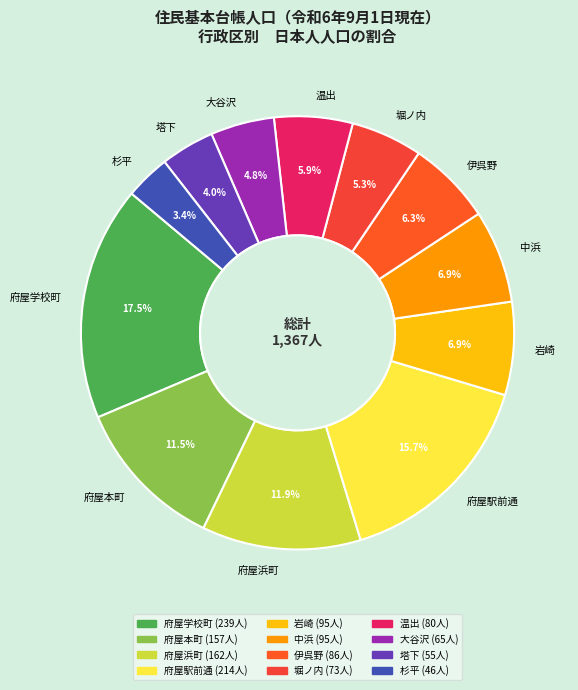

Is it true that 岩崎 is 7% of the pie?

True